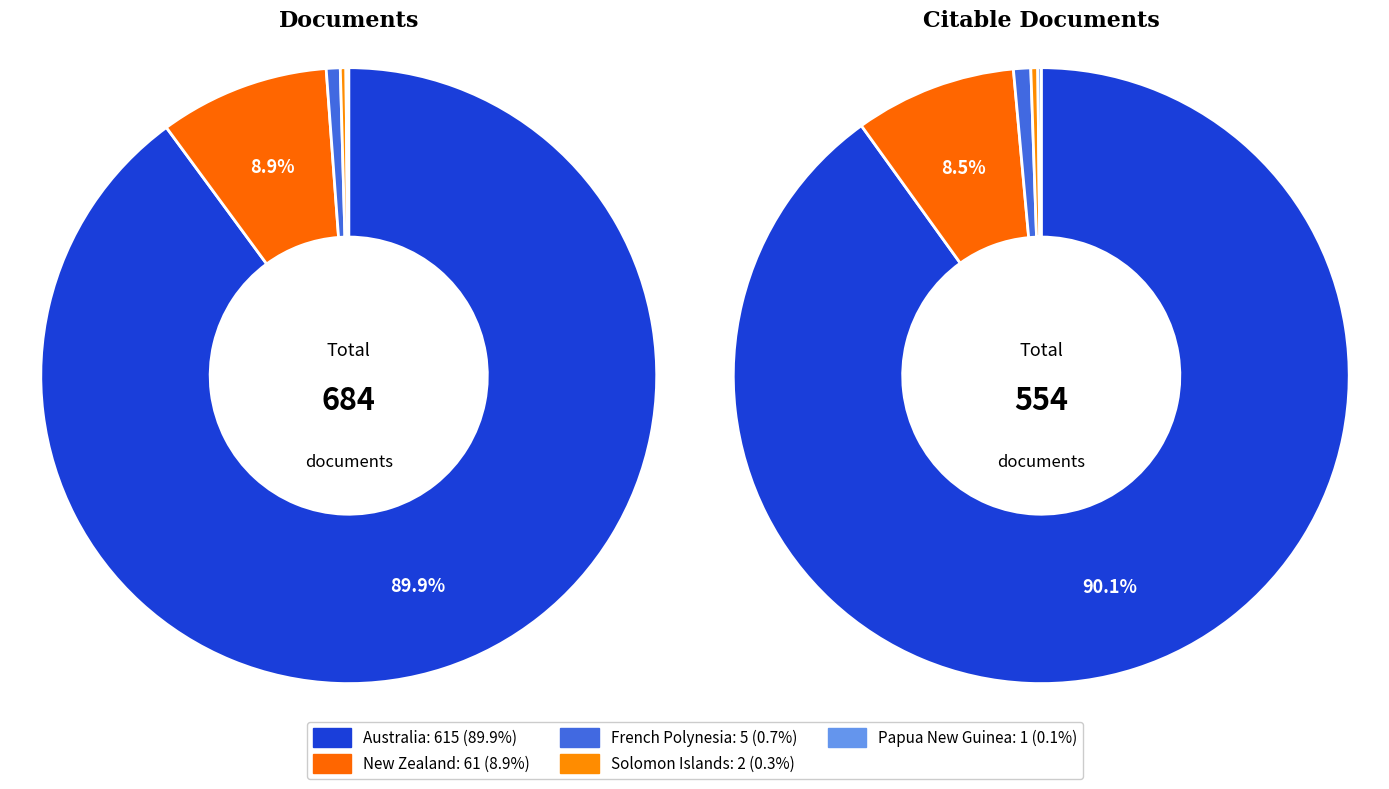

True or false: New Zealand accounts for 1% of the total.

False